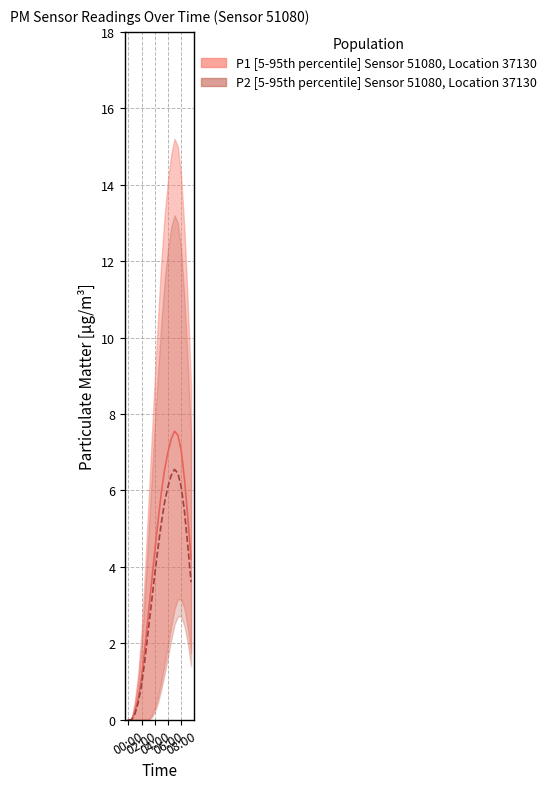

Which series has the largest total across all categories?

P1 median